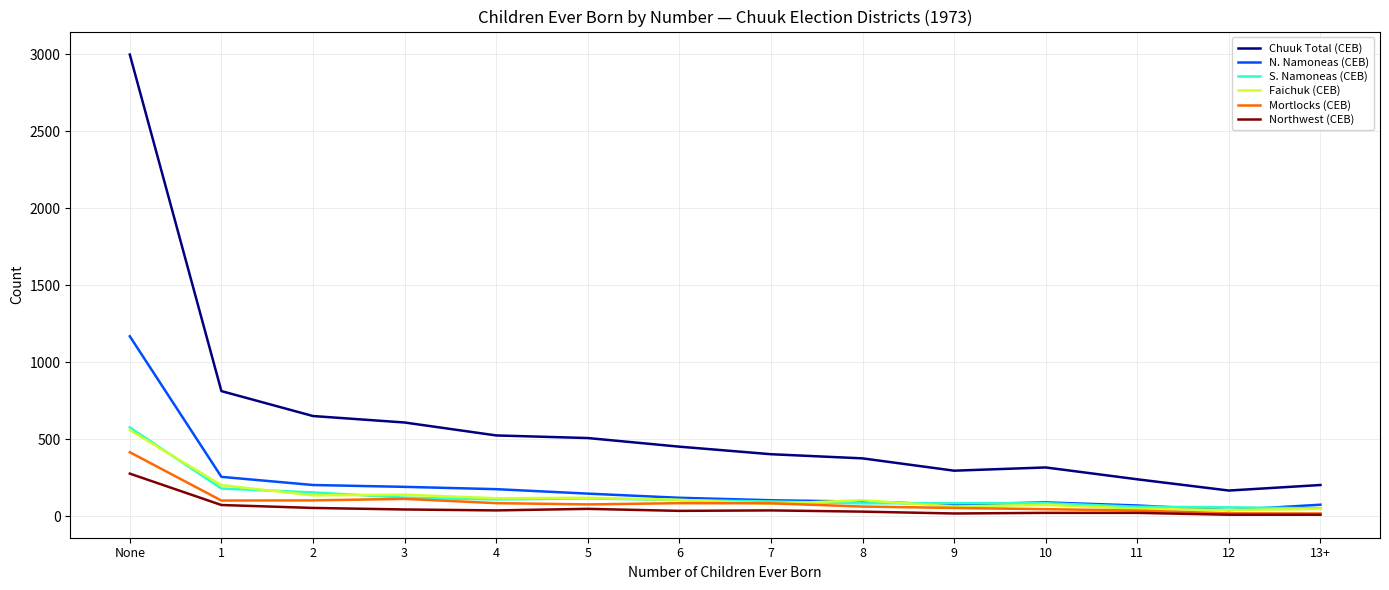

What is the greatest value displayed?

2999